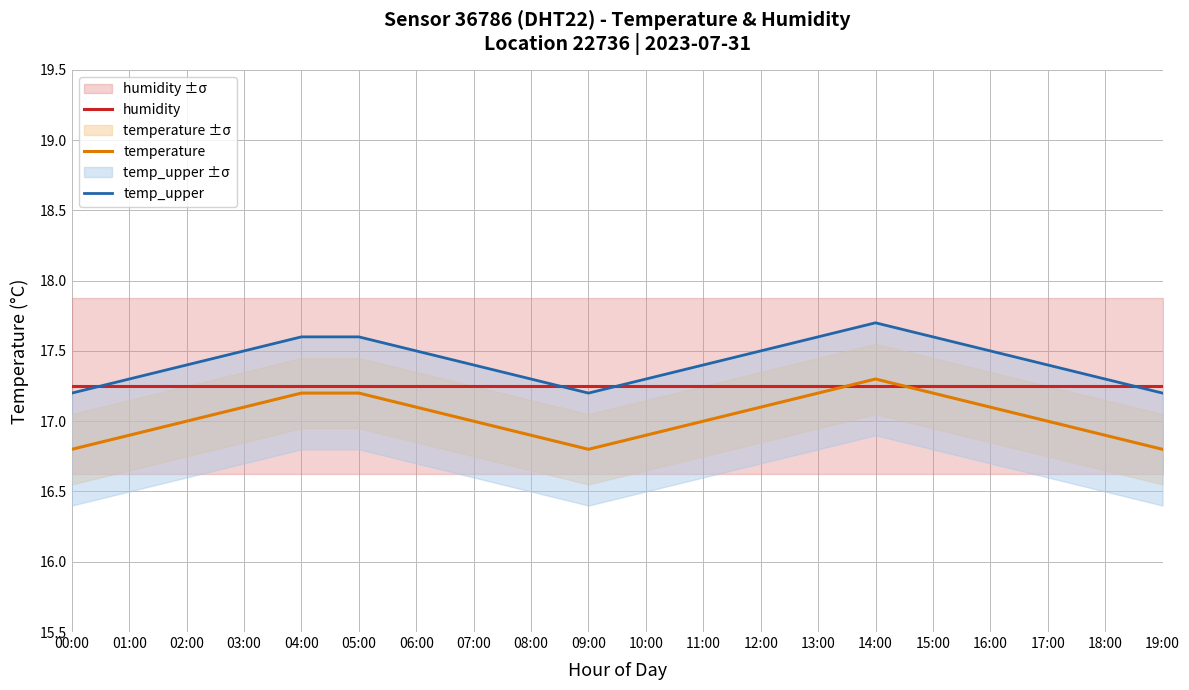

What is the smallest value displayed?

16.8